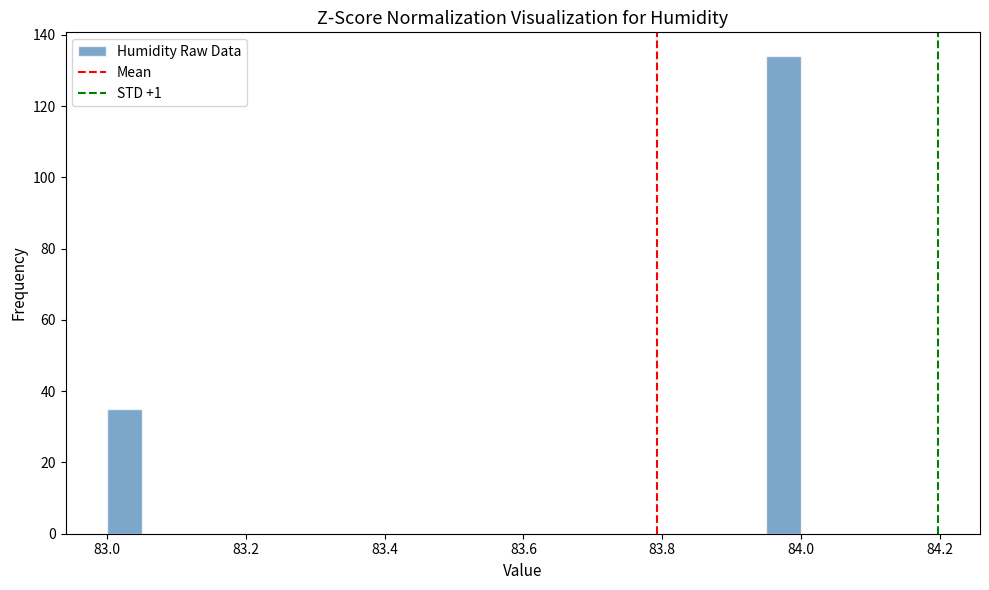

Around what value on the x-axis is the tallest bar? Give the approximate position of its centre, as read against the axis.

83.98